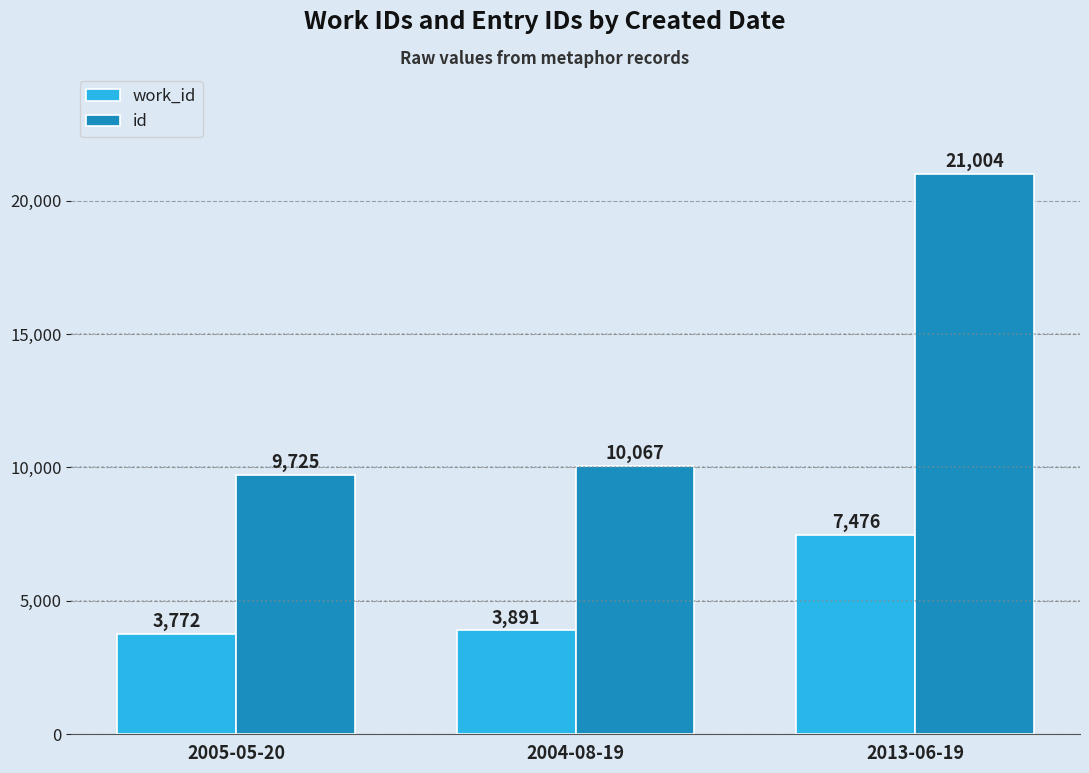

True or false: id has a value of 14329 at 2013-06-19.

False